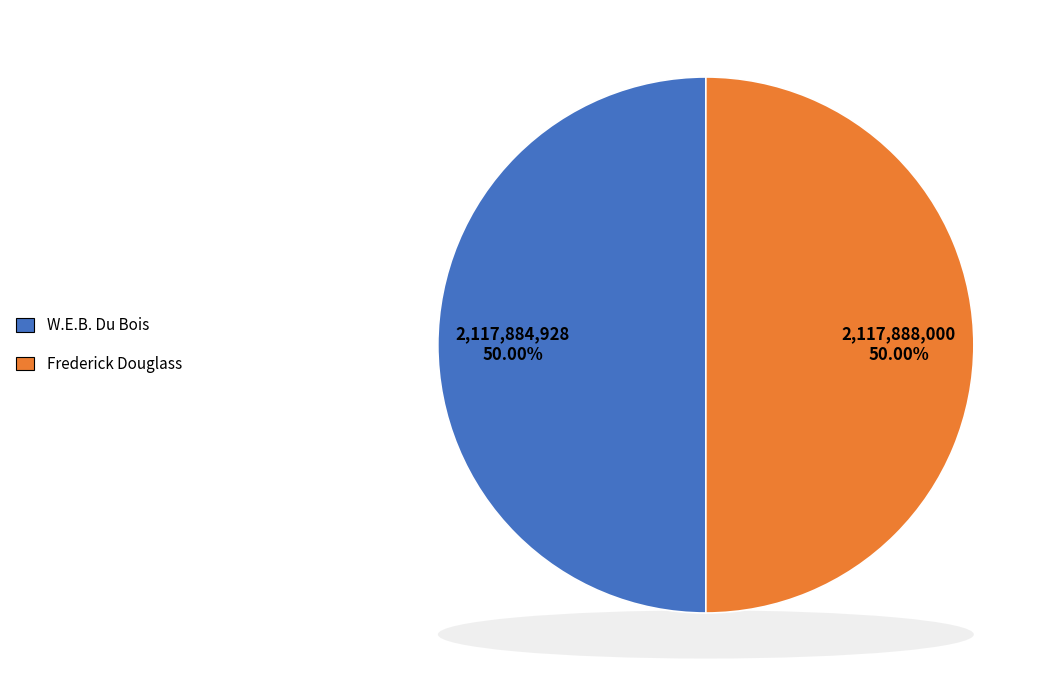

What is the majority slice?

Frederick Douglass